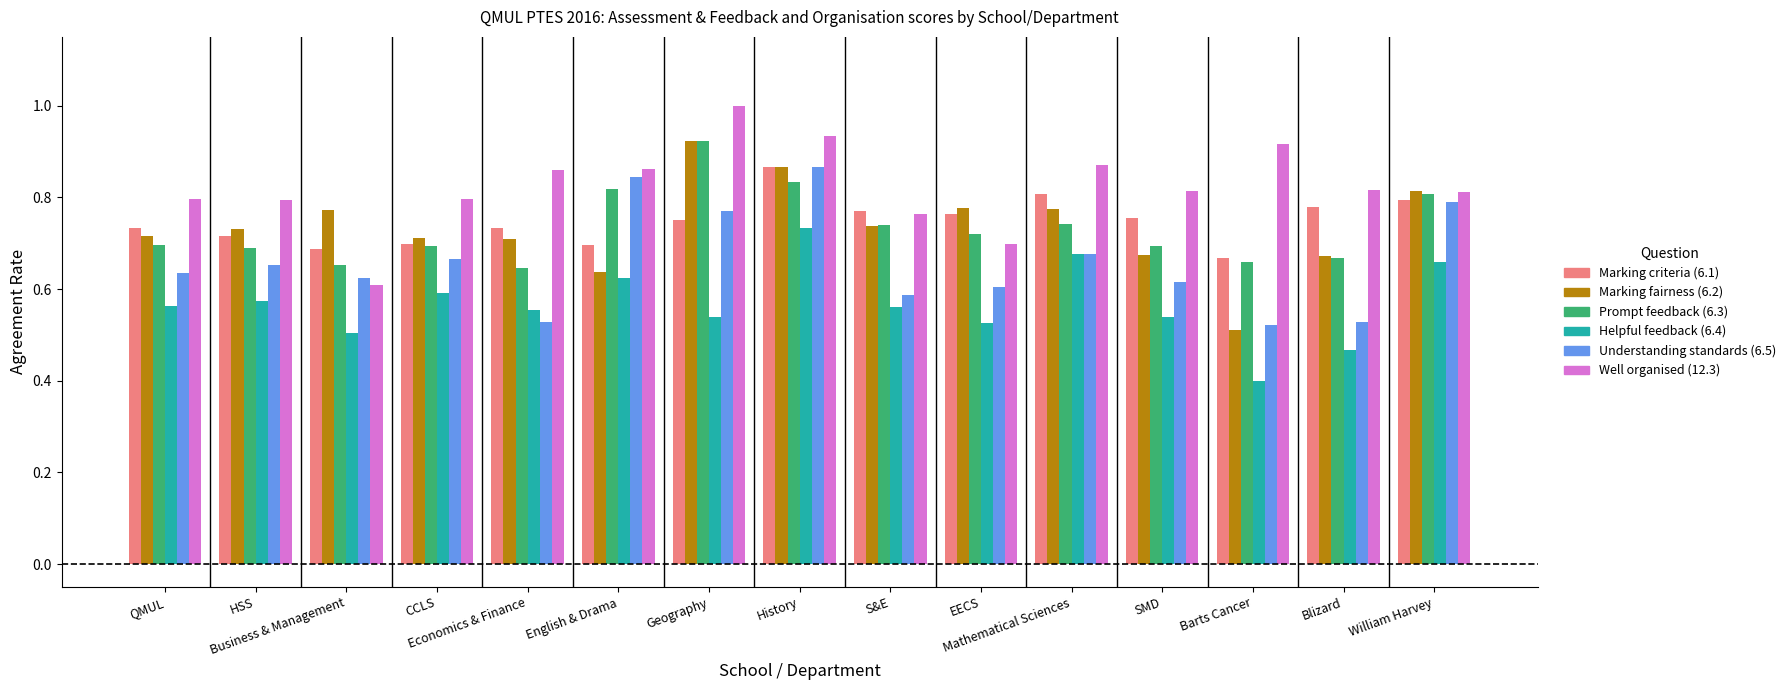

What is the label of the 9th bar from the left?

S&E